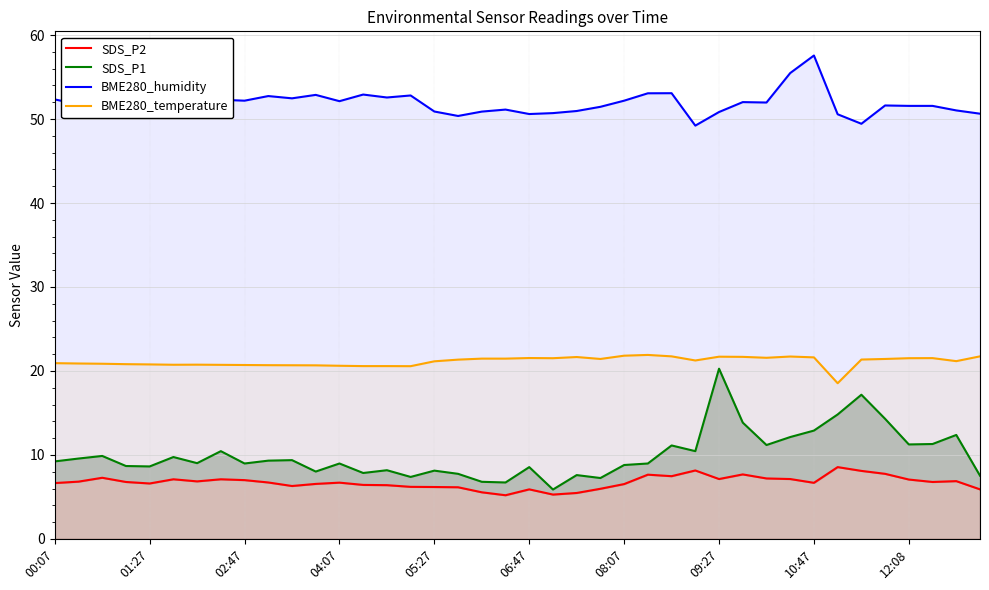

What is the maximum value for BME280_humidity?

57.6